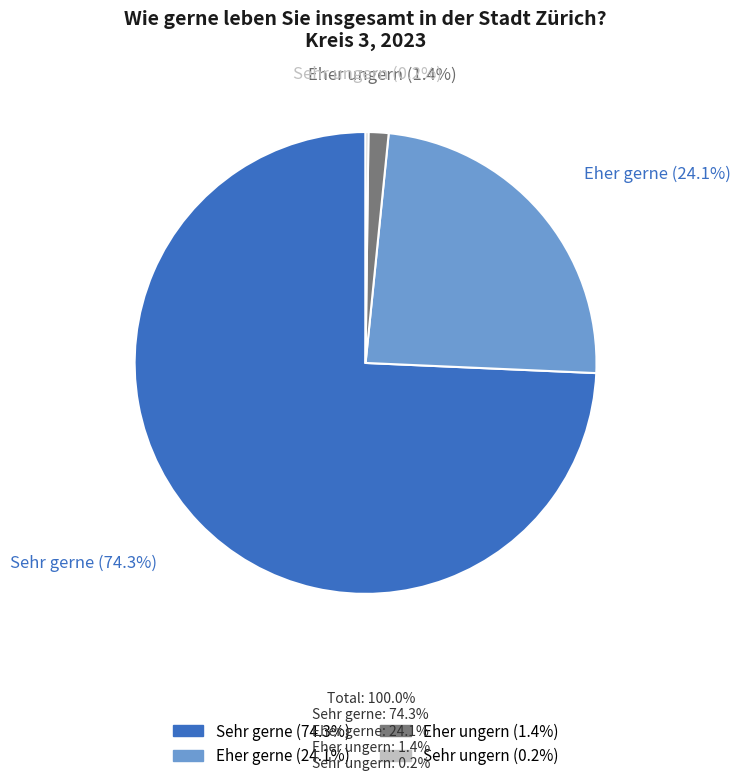

Which has a higher value, Eher ungern or Eher gerne?

Eher gerne